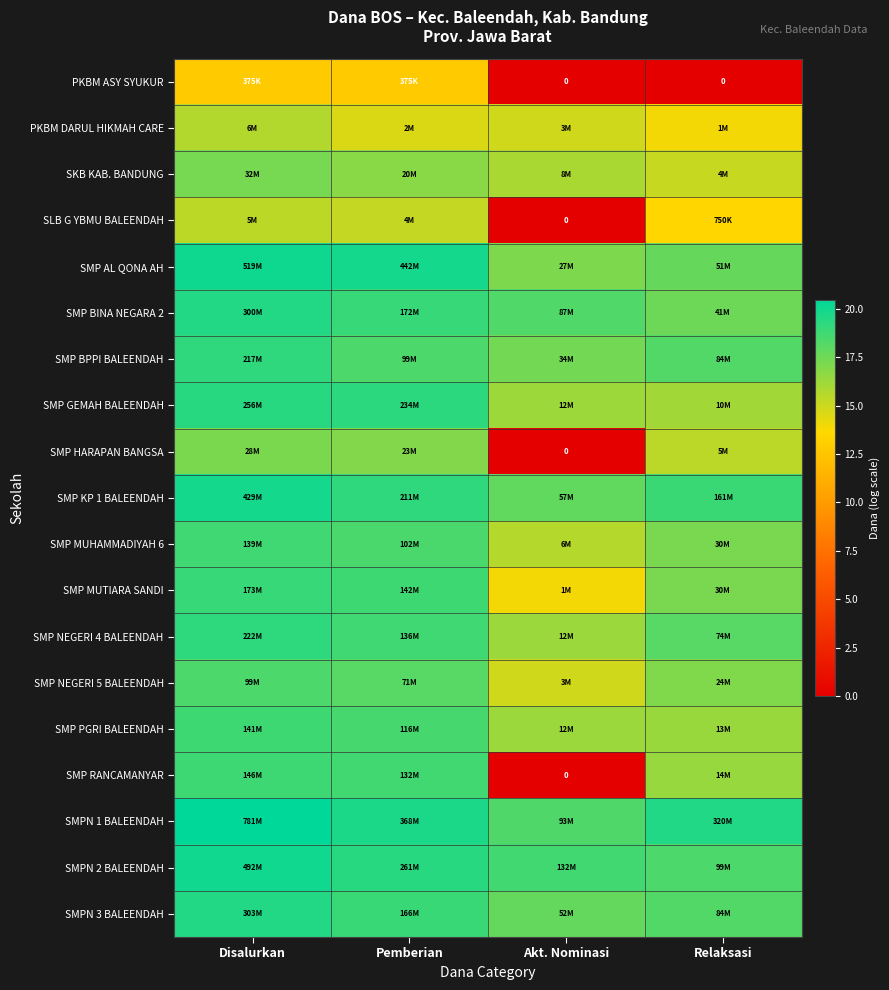

What is the difference between the maximum and second lowest values in the PKBM ASY SYUKUR series?

12.8